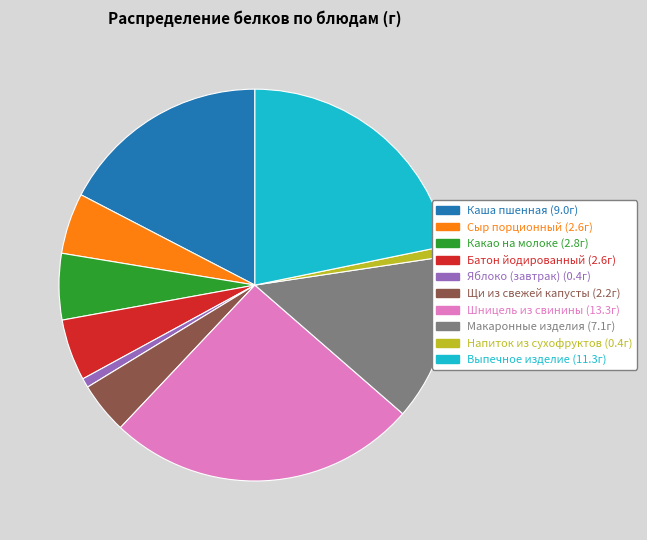

What is the ratio of the value at Батон йодированный to the value at Шницель из свинины?

0.2